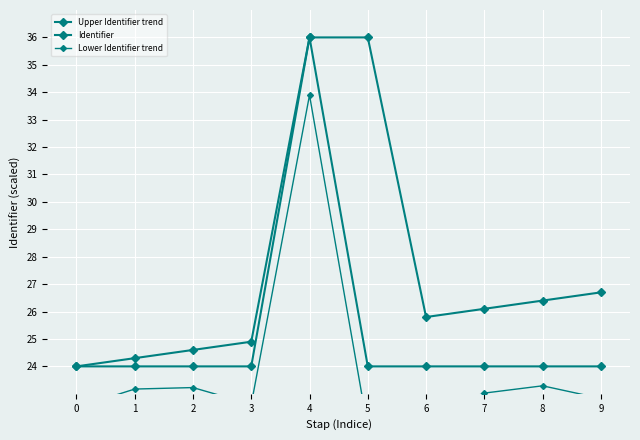

What is the sum of the Lower Identifier trend values at 7 and 5?

44.8